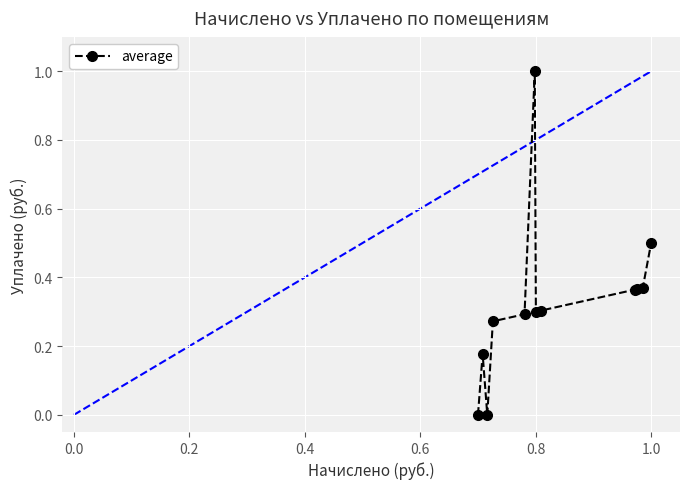

What is the sum of all values?

3.9